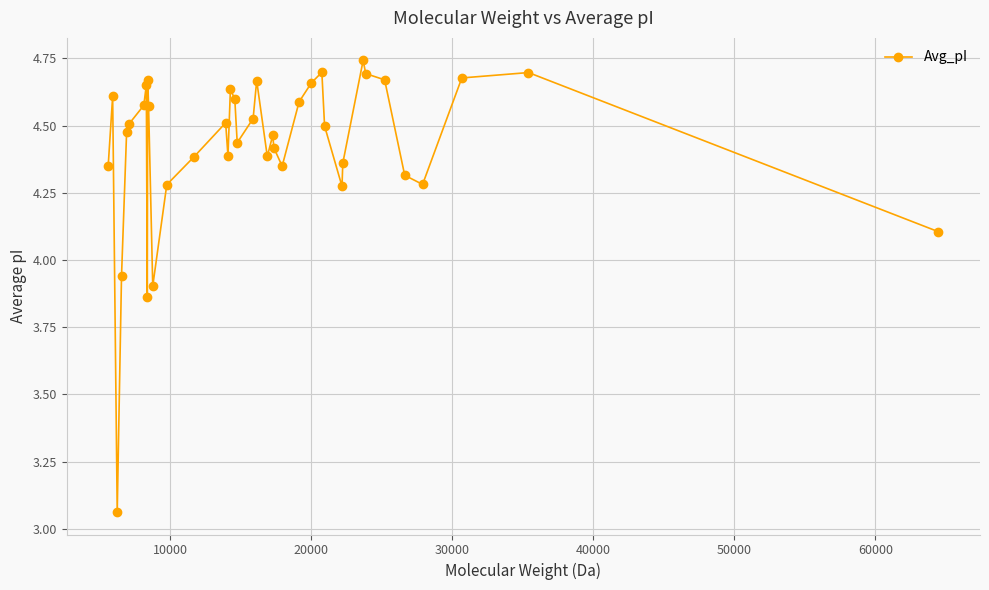

What is the sum of all values?

172.5